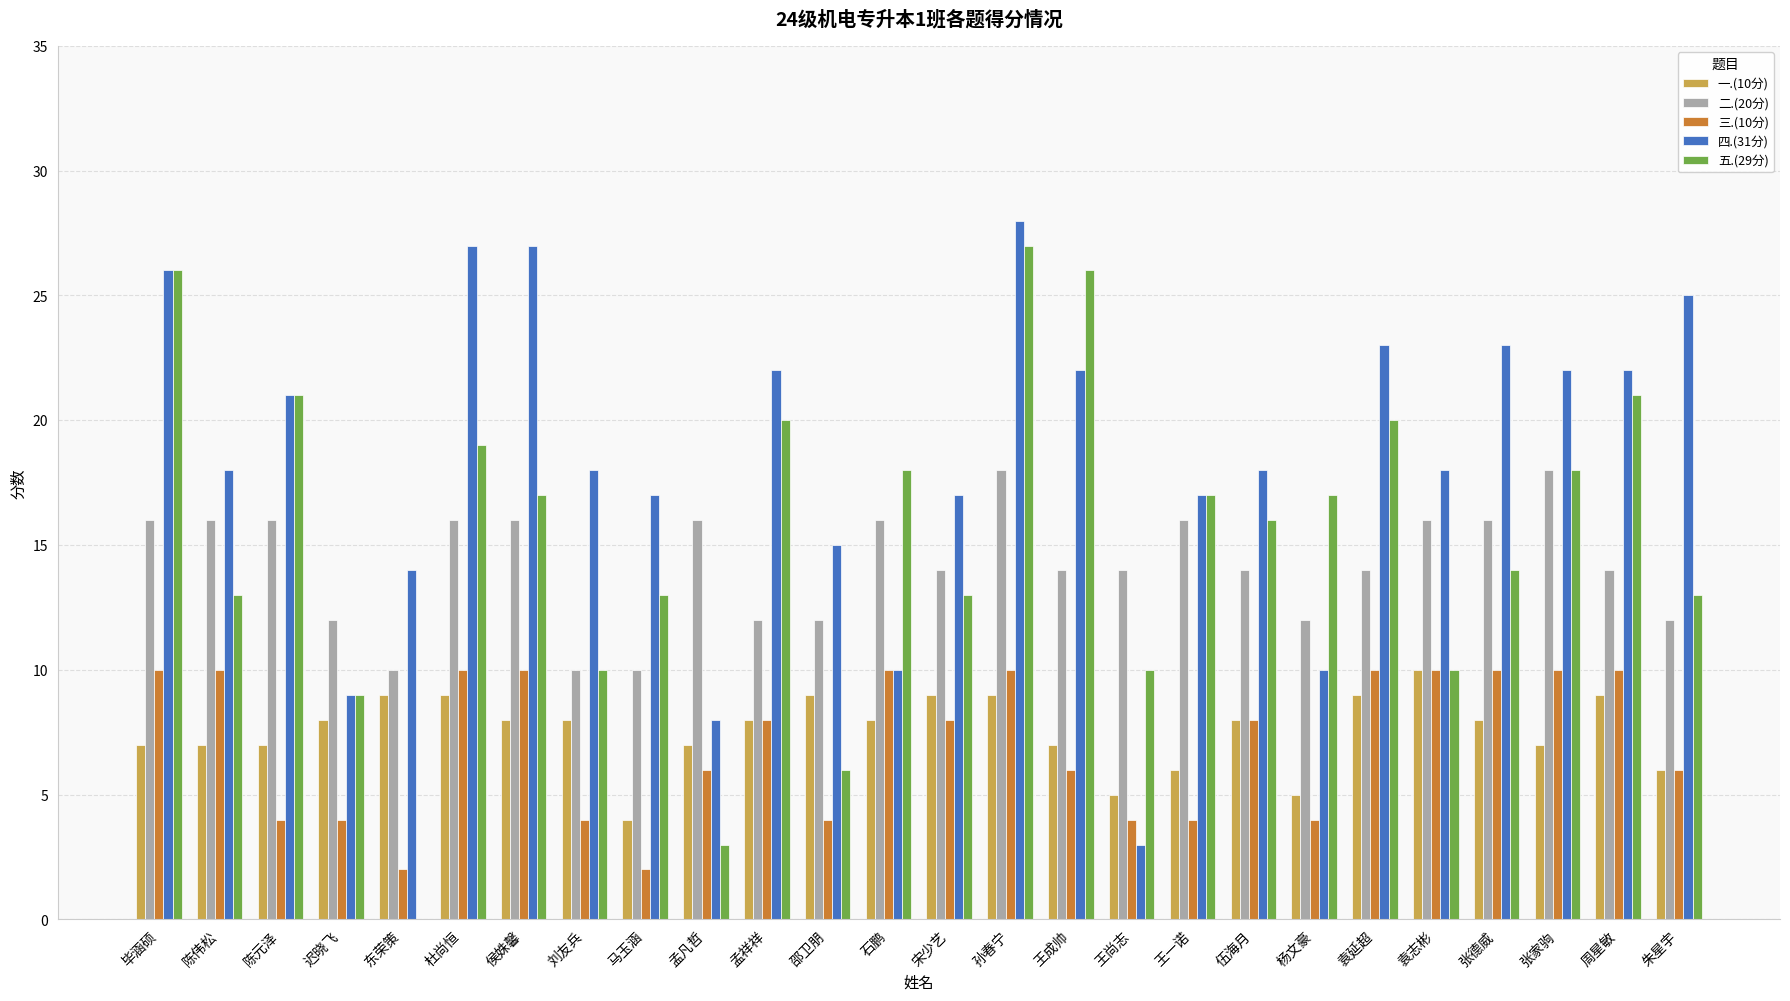

What is the total value across all series at 刘友兵?

50